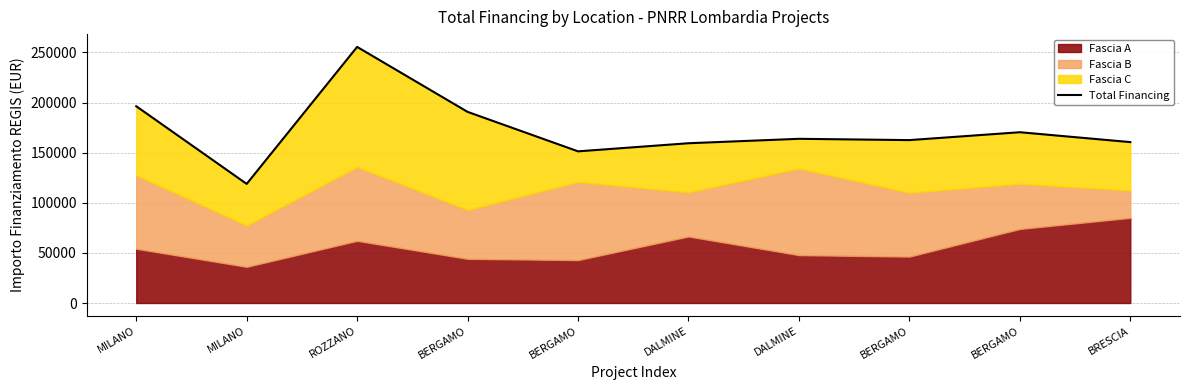

Reading left to right, transcribe all the data shown in this chart.

196320.5	118816.4	255482.0	190668.9	151301.8	159387.6	163806.2	162515.4	170370.0	160521.3